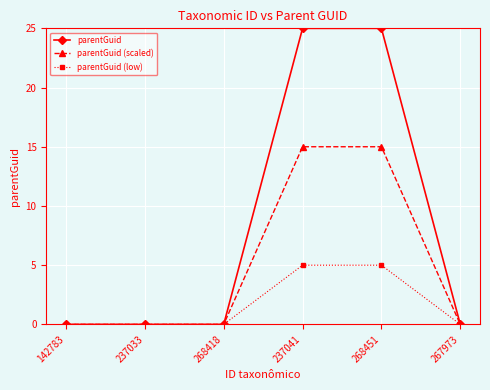

What are all the series names shown in the legend?

parentGuid, parentGuid (scaled), parentGuid (low)